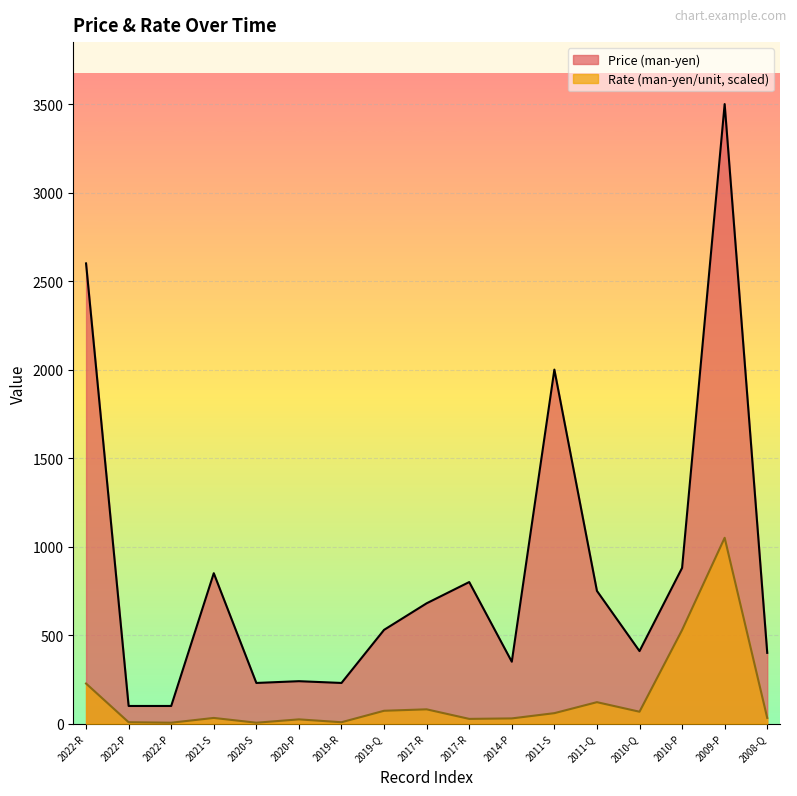

Between 2017-R and 2010-Q, which is larger?

2017-R